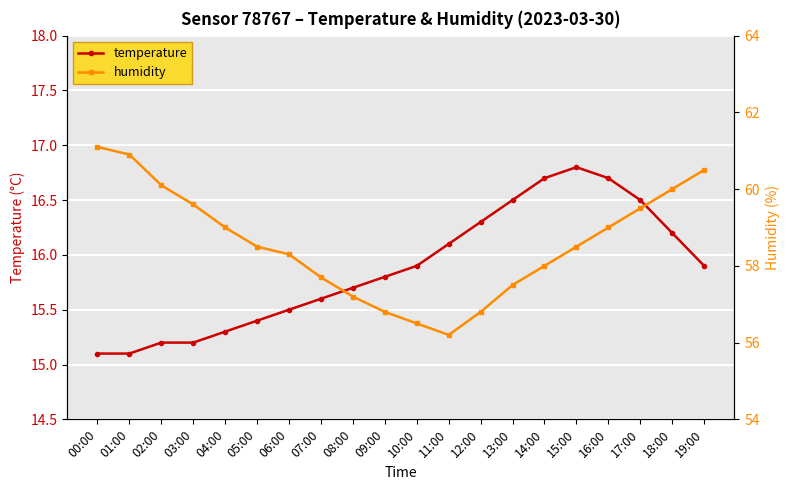

Count the number of data series in this chart.

2